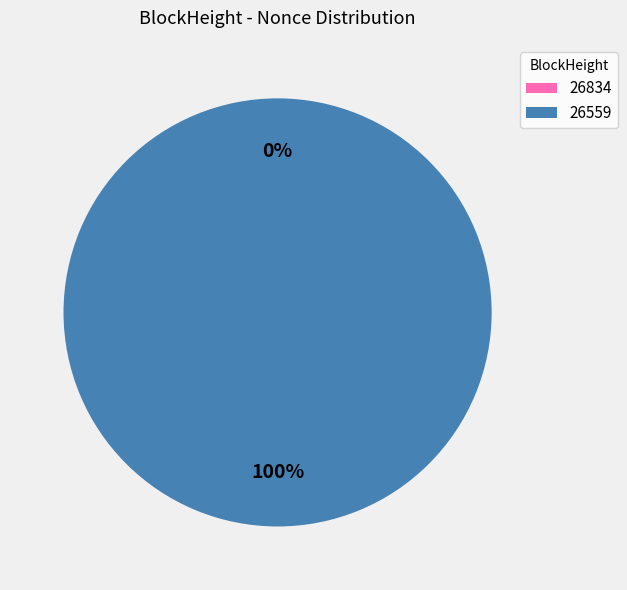

Is it true that 26834 is 0% of the pie?

True